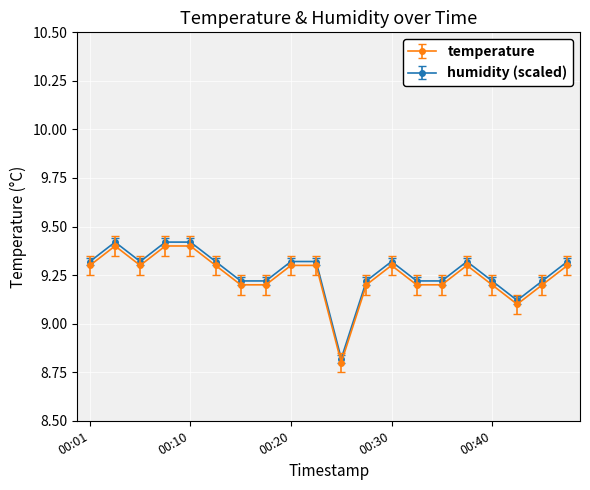

How many humidity (scaled) values are between 9 and 10?

19